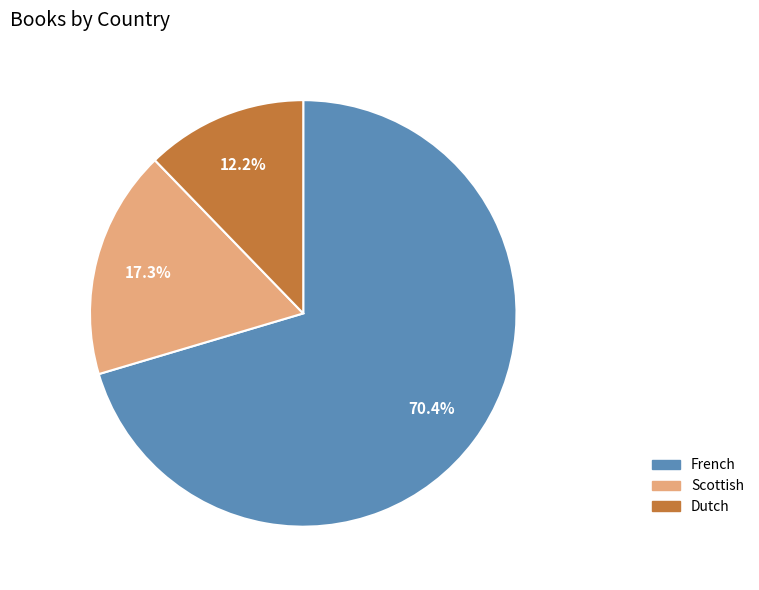

What portion of the pie excludes Scottish?

82.7%